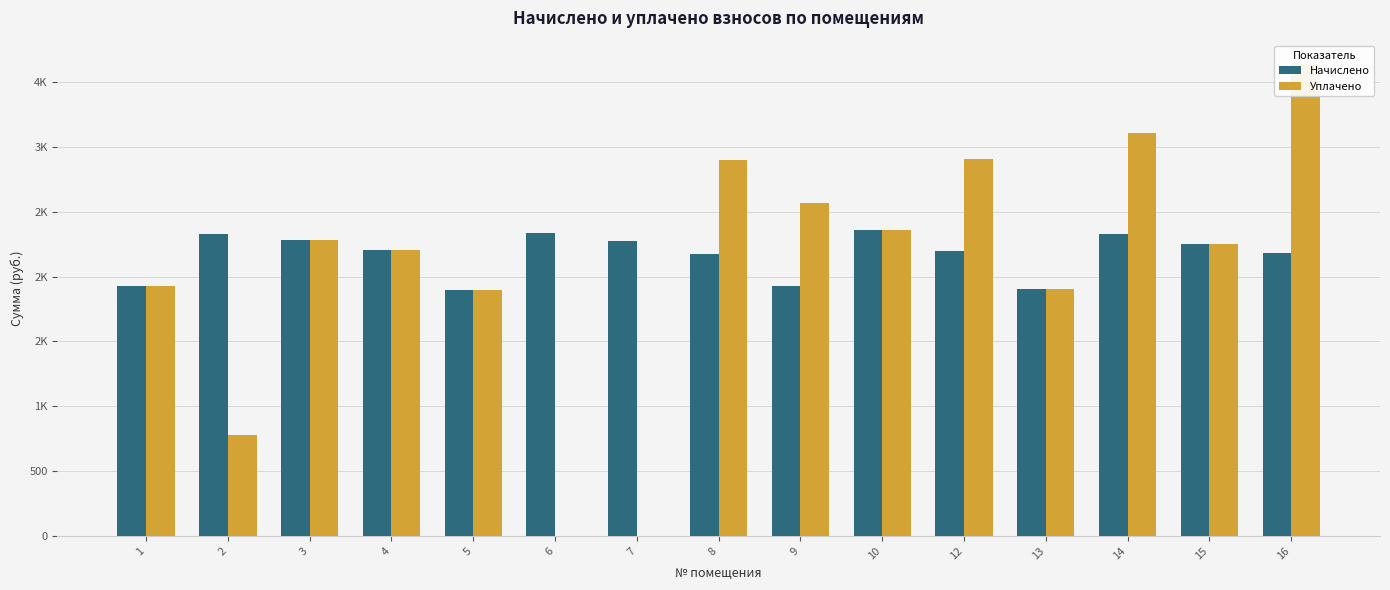

What is the difference between the highest and lowest values at 12?

706.1